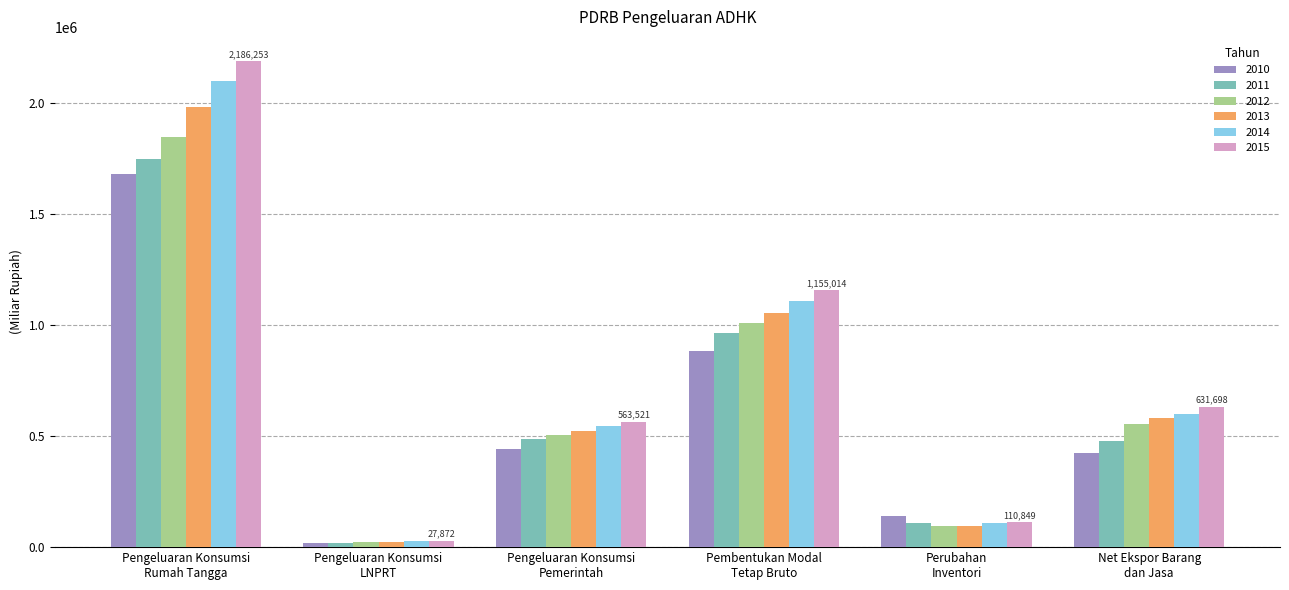

What is the maximum value for 2012?

1846359.9